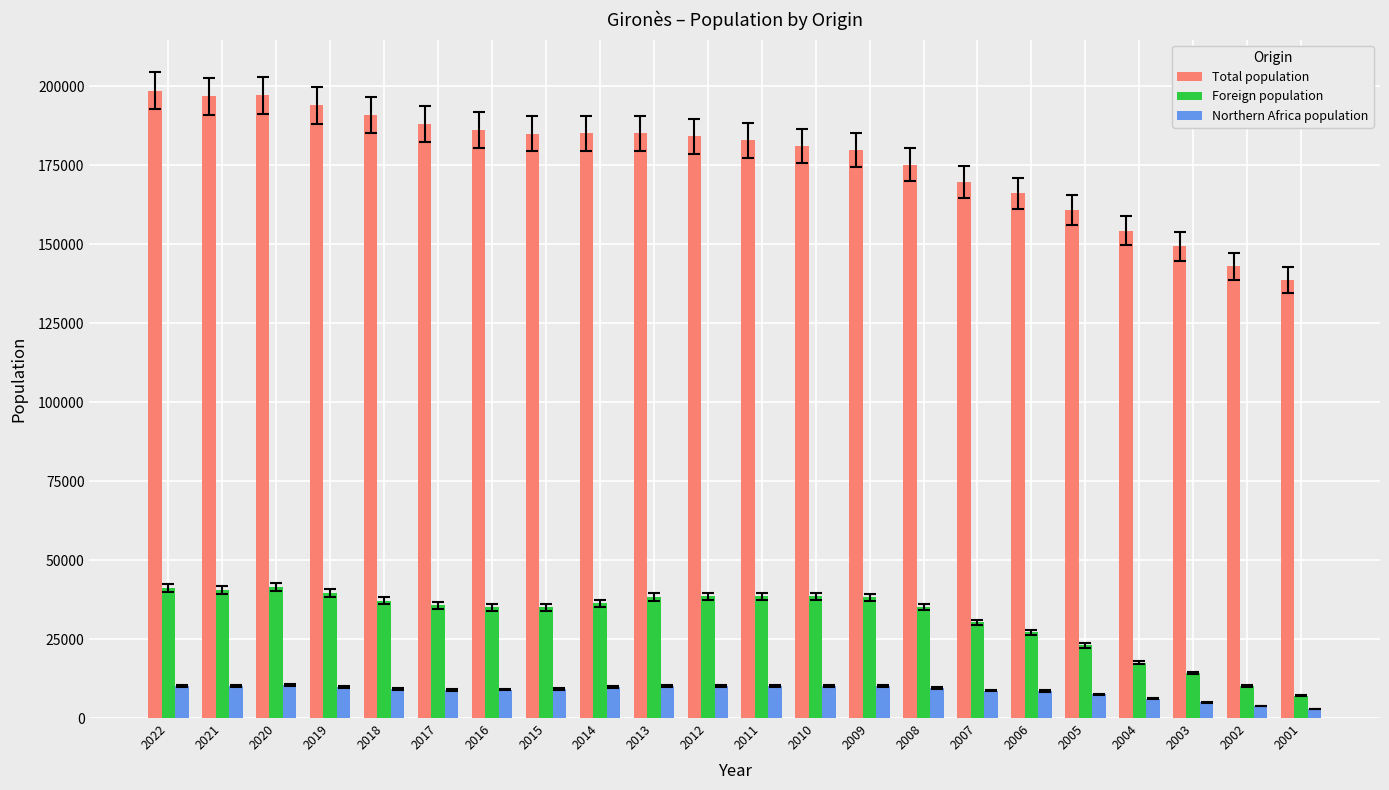

Where does the Foreign population series first go above 36382?

2022